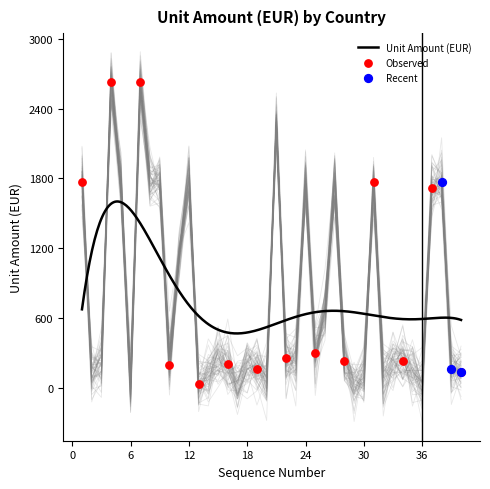

Approximately how many times larger is the value at 25 compared to 13?

5.6